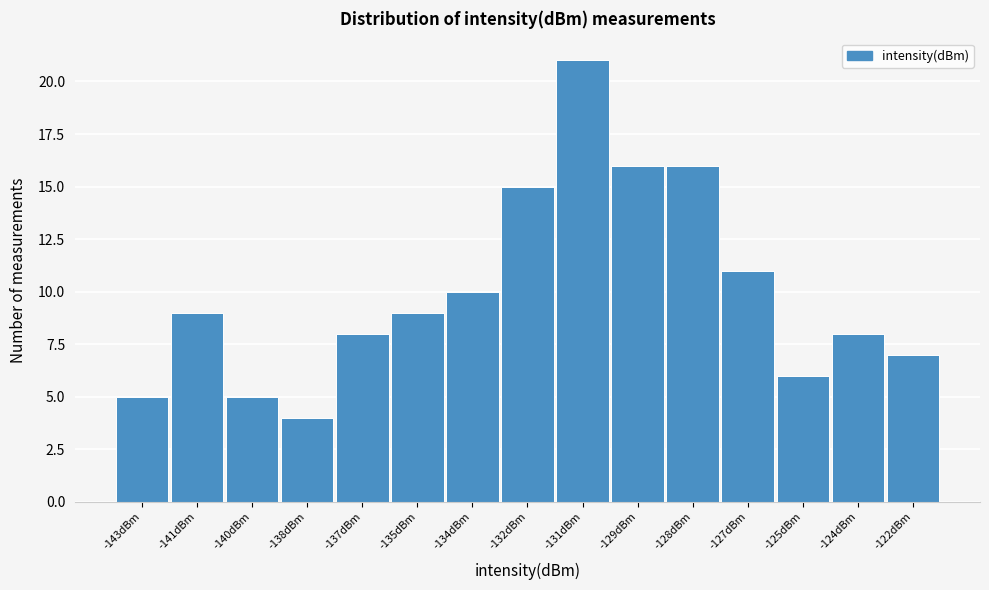

Reading left to right, list all the values displayed in this chart.

5	9	5	4	8	9	10	15	21	16	16	11	6	8	7